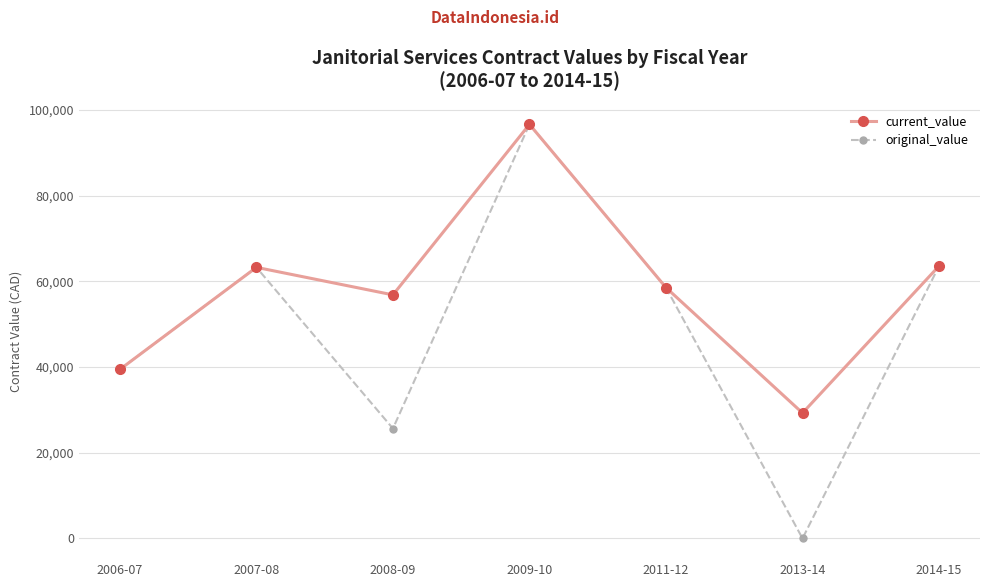

Is the value of current_value at 2006-07 greater than the value of original_value at 2014-15?

No